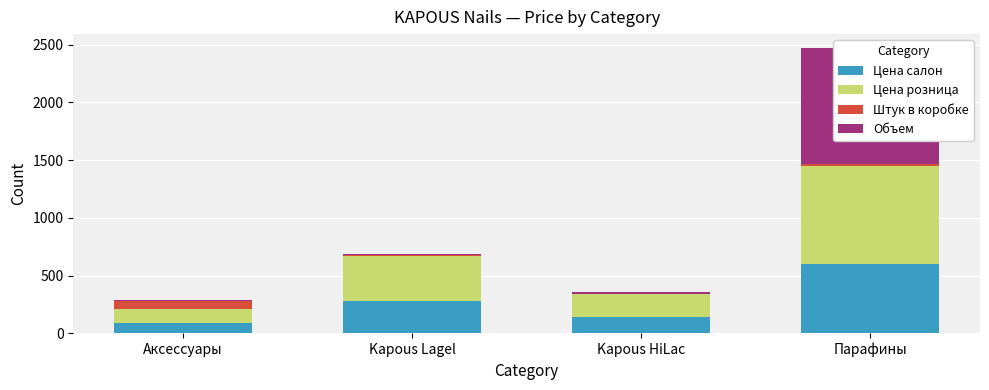

What is the difference between the highest and lowest values at Парафины?

980